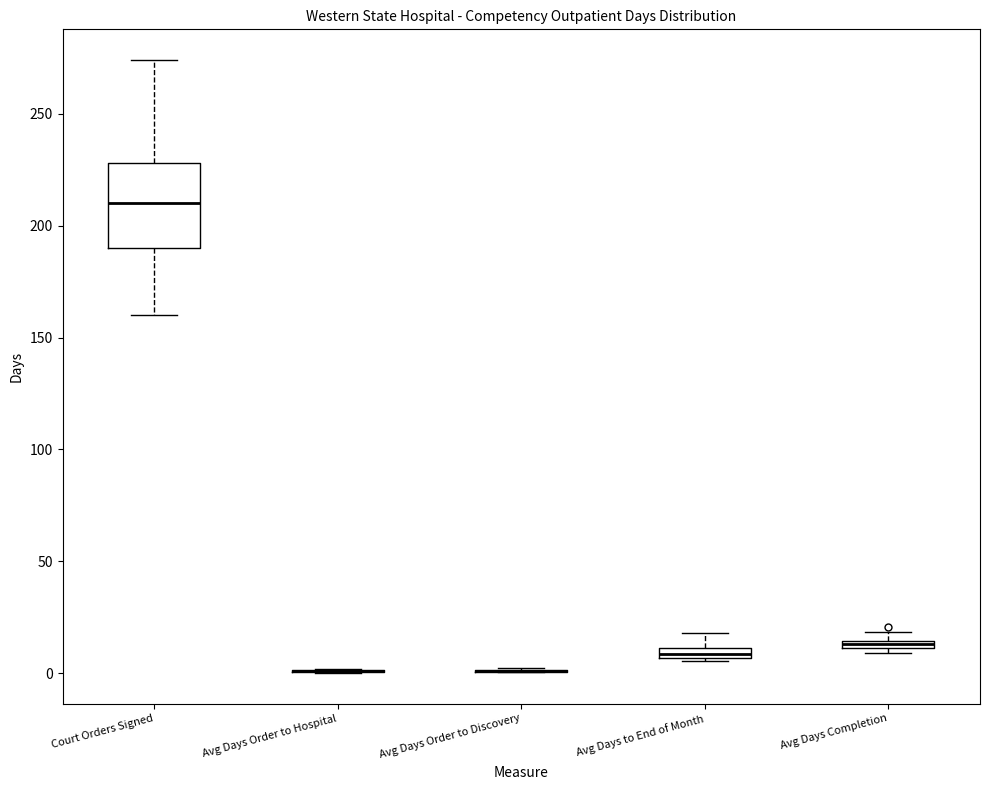

Comparing the boxes themselves (not the whiskers), which one is the tallest?

Court Orders Signed